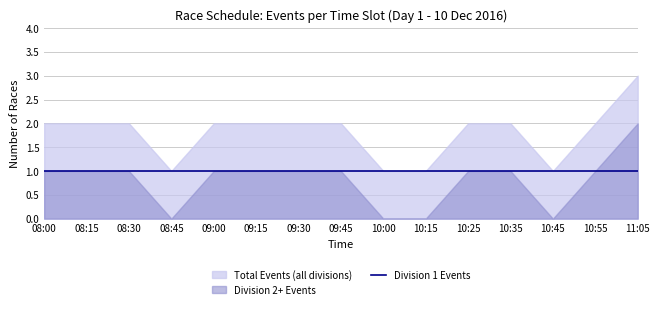

What are all the series names shown in the legend?

Total Events (all divisions), Division 1 Events, Division 2+ Events